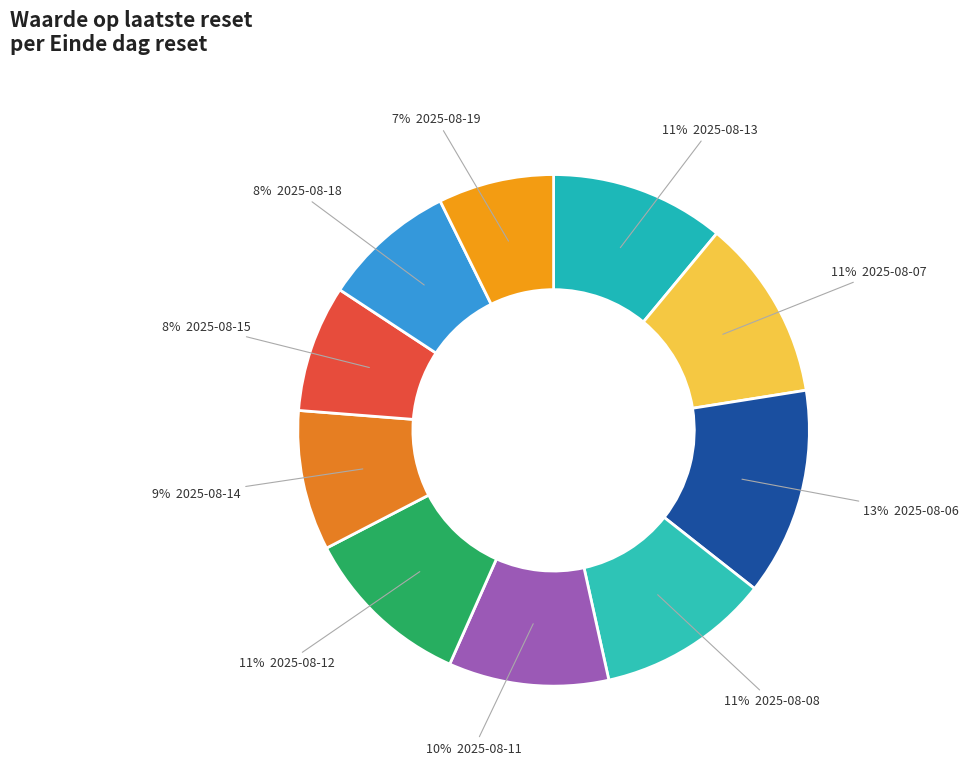

Rank the categories by value from lowest to highest.

2025-08-19, 2025-08-15, 2025-08-18, 2025-08-14, 2025-08-11, 2025-08-12, 2025-08-08, 2025-08-13, 2025-08-07, 2025-08-06